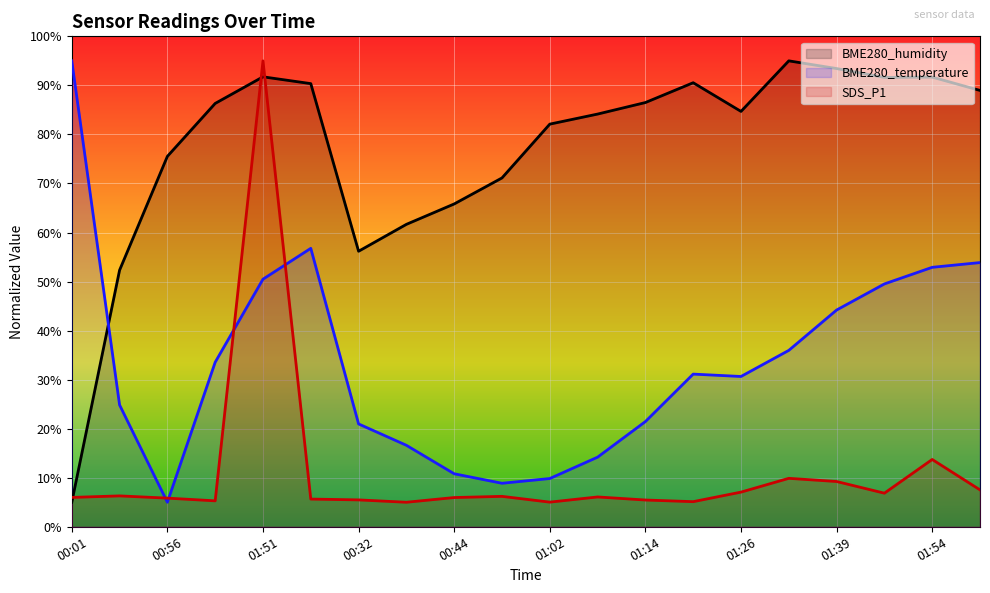

What is the lowest value of the BME280_temperature series?

5.0